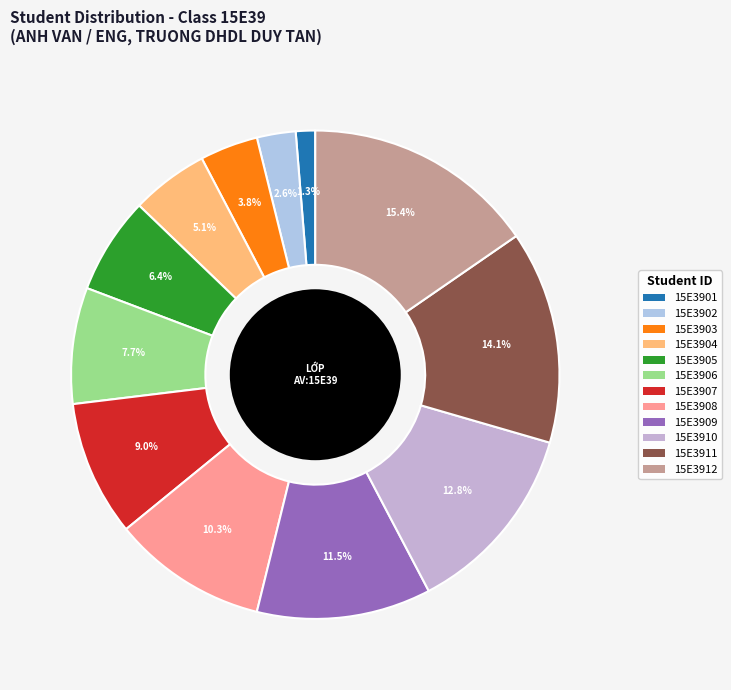

What percentage do 15E3907 and 15E3912 together represent?

24.4%